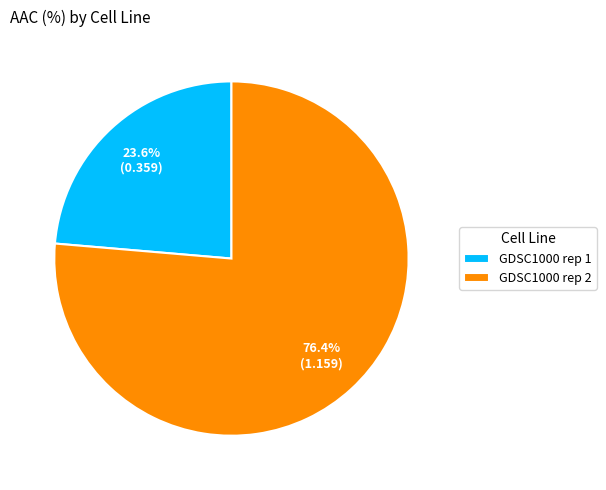

To the nearest percent, what is the difference between the largest and smallest slice percentages?

53%